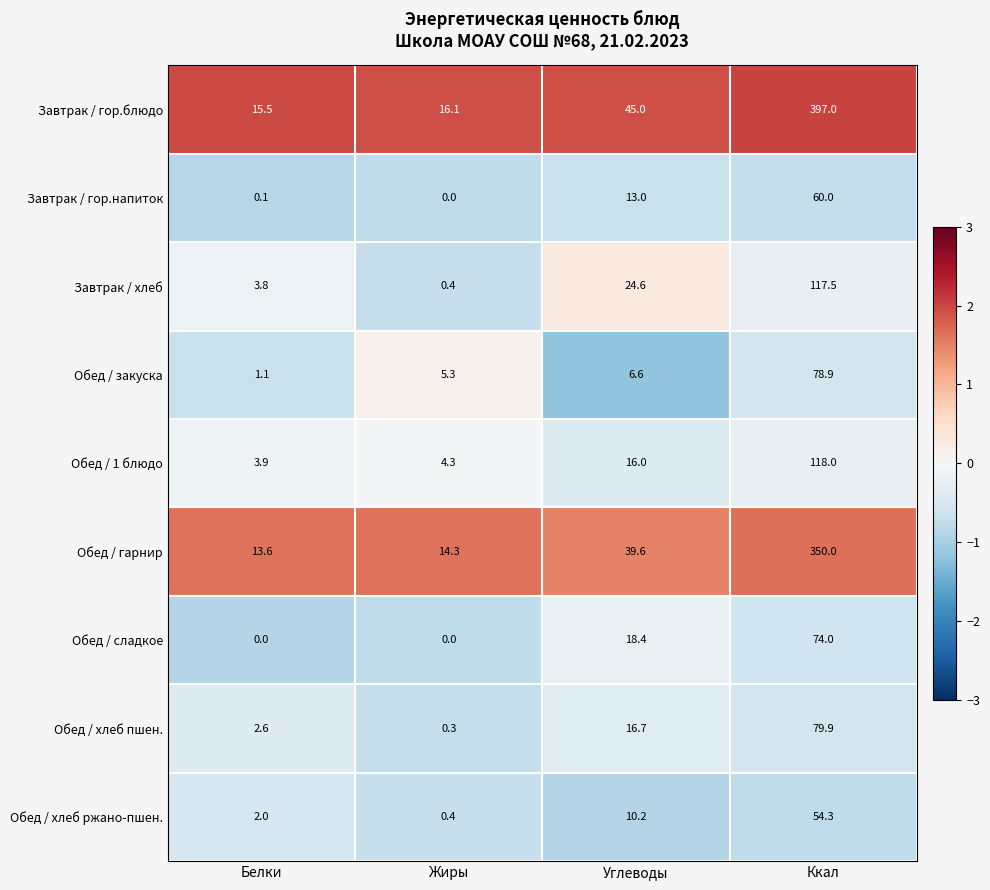

The Завтрак / хлеб series shows 0.4 at Жиры. True or false?

True